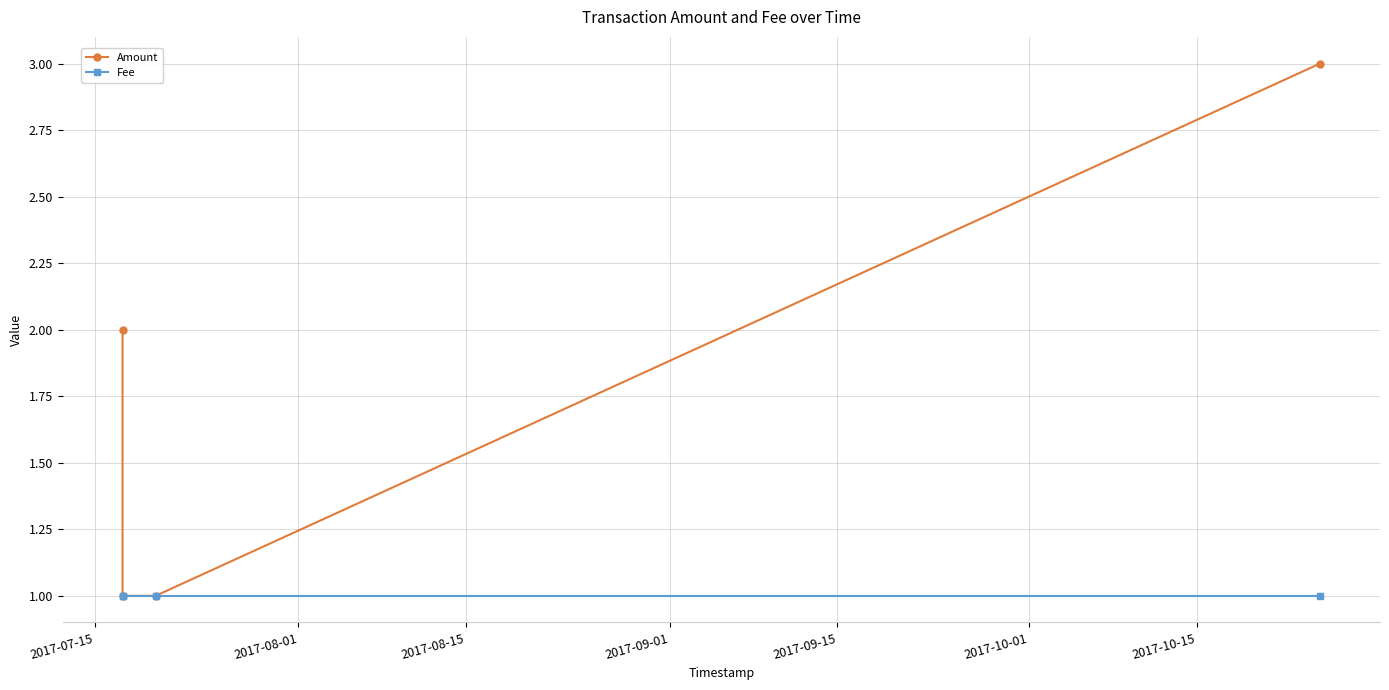

True or false: Amount and Fee cross at least once.

False